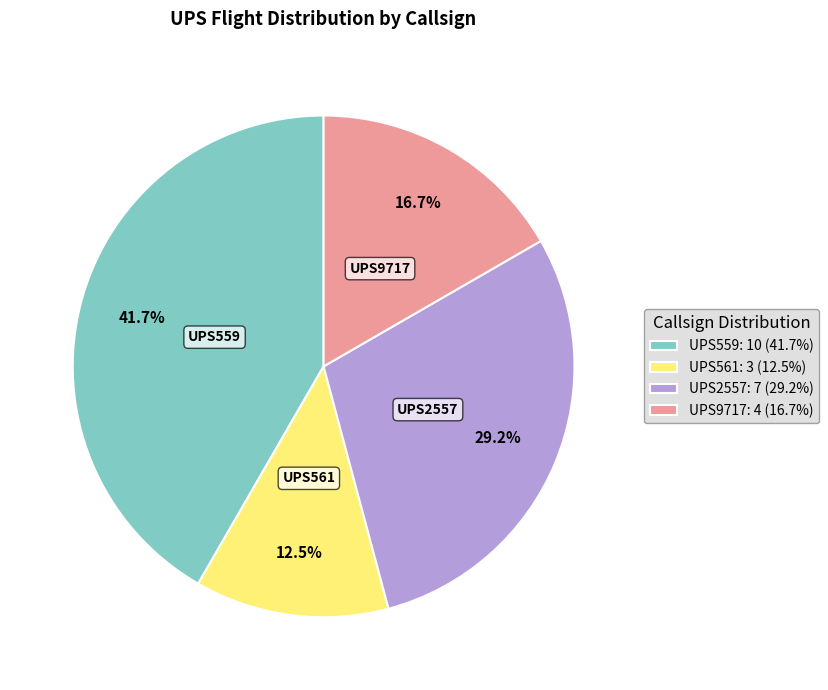

Which slice is the largest?

UPS559